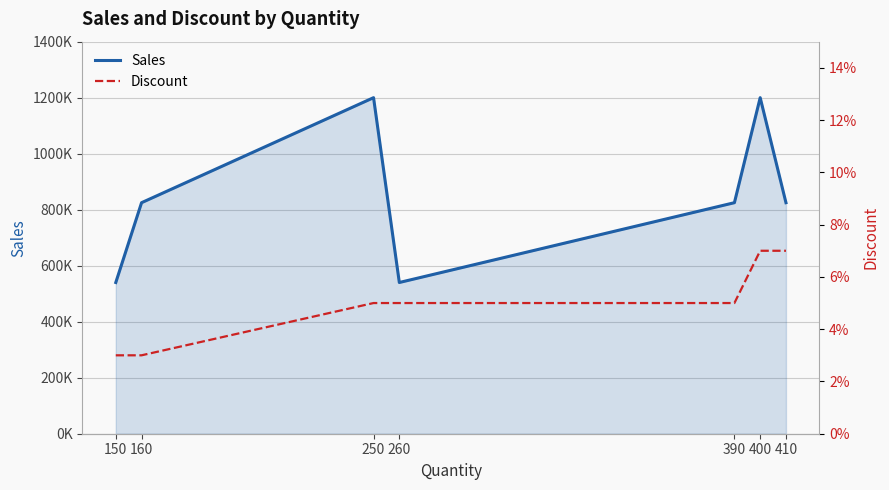

Where is the first local minimum for Sales?

260